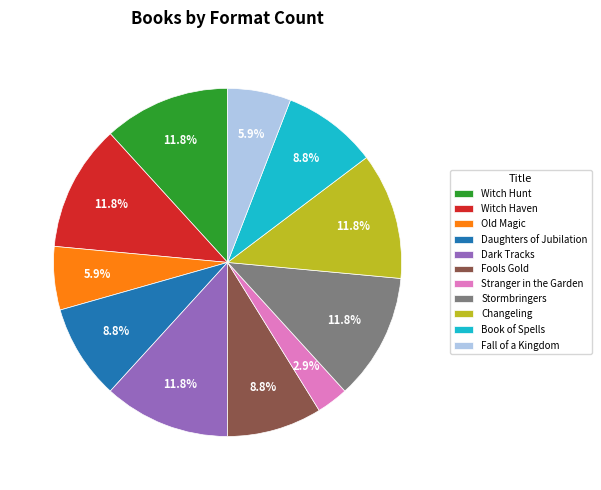

Does Witch Hunt represent more than half of the total?

No